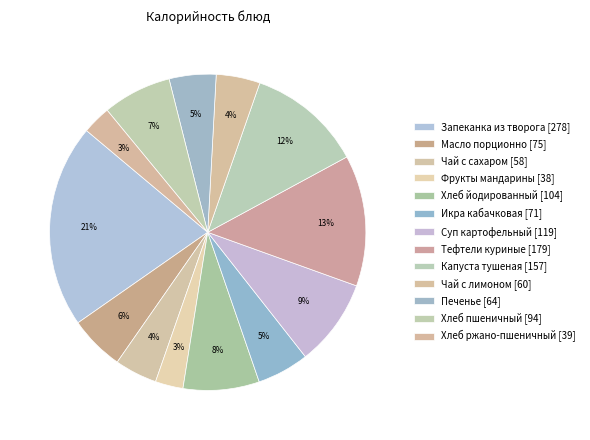

How many segments does this pie chart have?

13